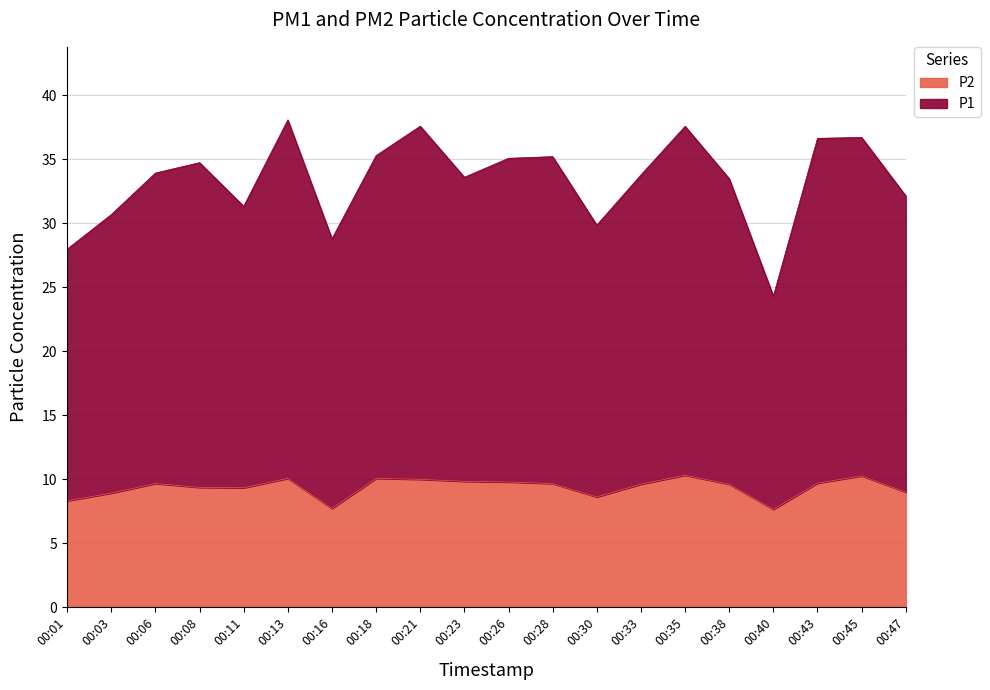

How many lines are shown in the chart?

2